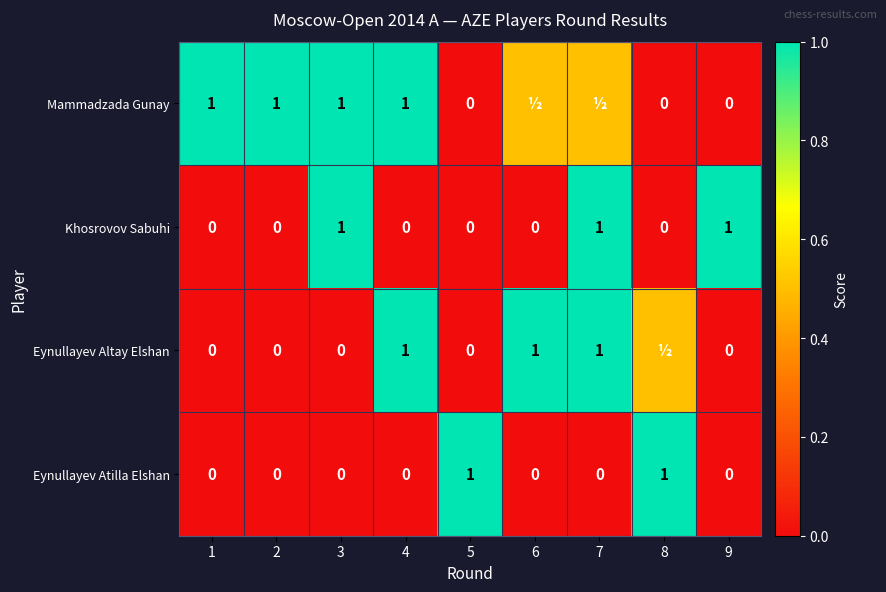

True or false: Mammadzada Gunay has a value of 1.8 at 2.

False